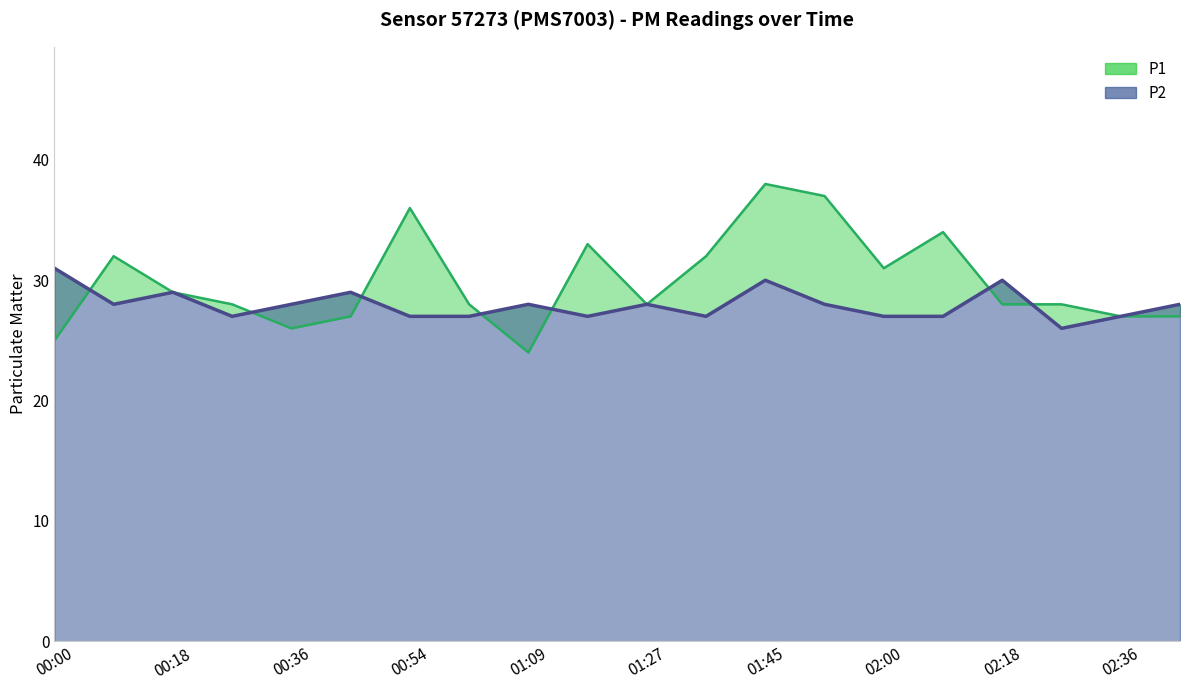

At which category is the sum across all series the highest?

01:45